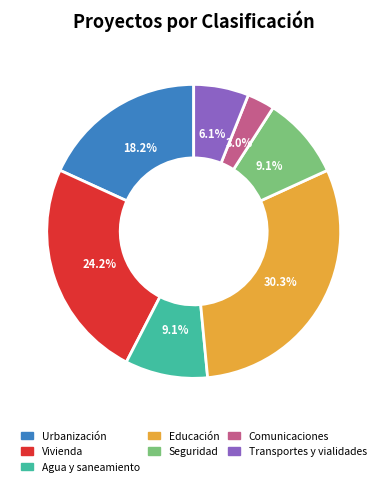

Which slice is the smallest?

Comunicaciones